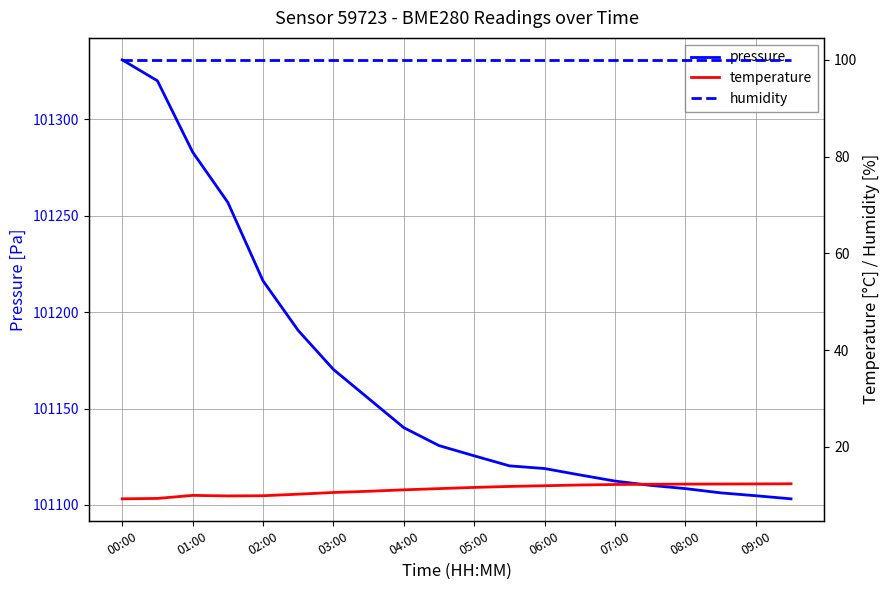

True or false: humidity and pressure cross at least once.

False